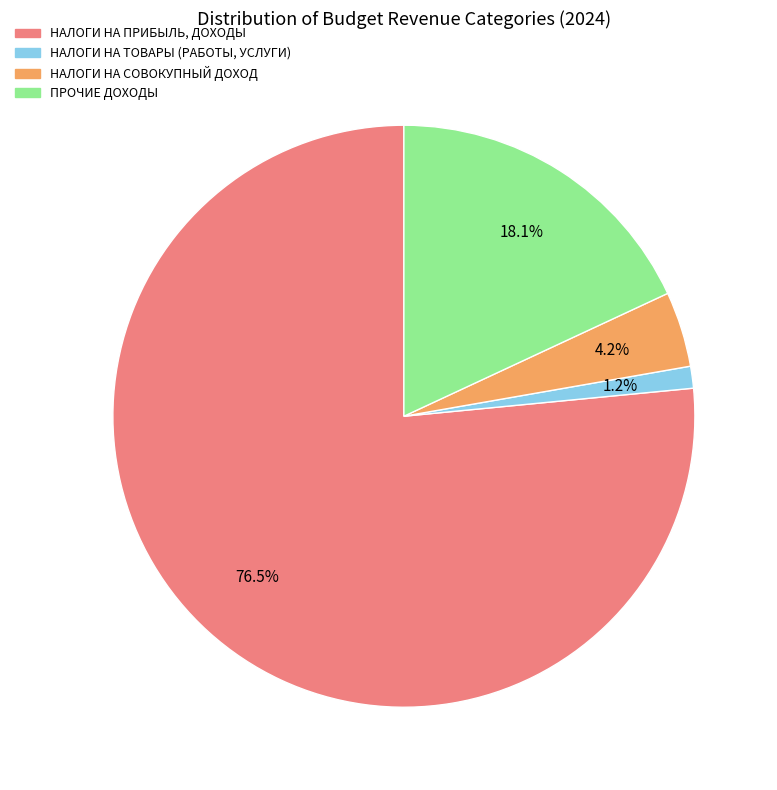

Is there any slice that represents more than half of the pie?

Yes